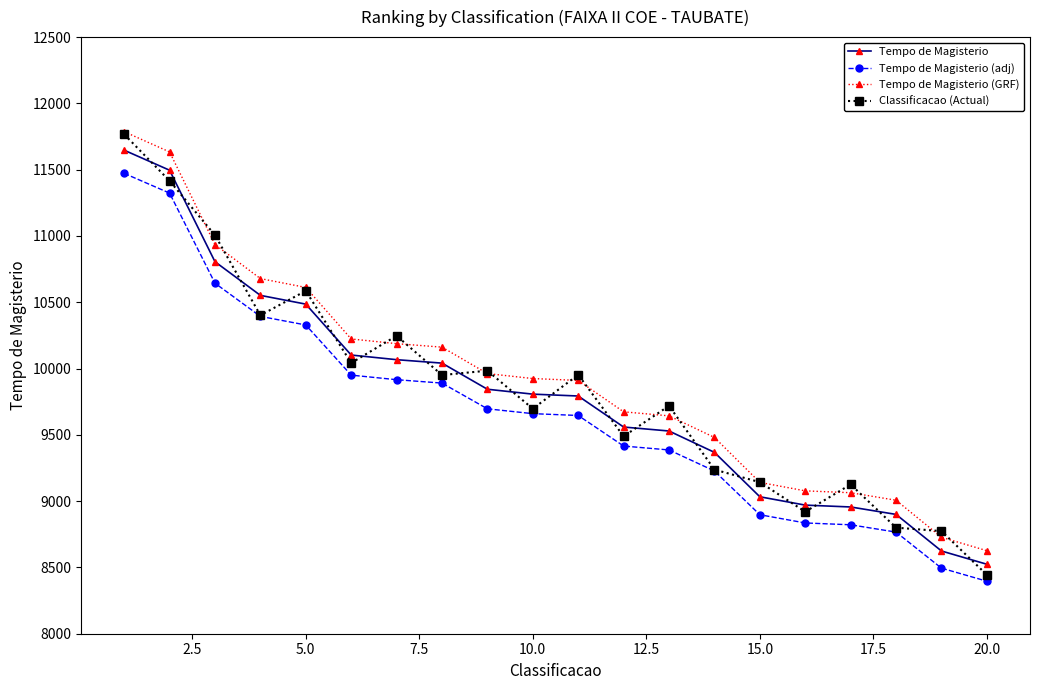

Which series has the widest spread of values?

Classificacao (Actual)